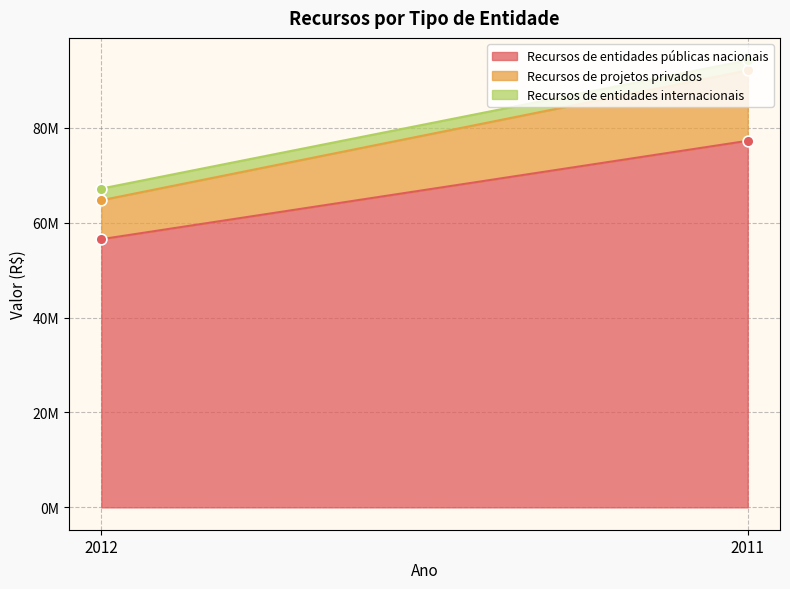

Which series contains the highest Y value?

Recursos de entidades públicas nacionais